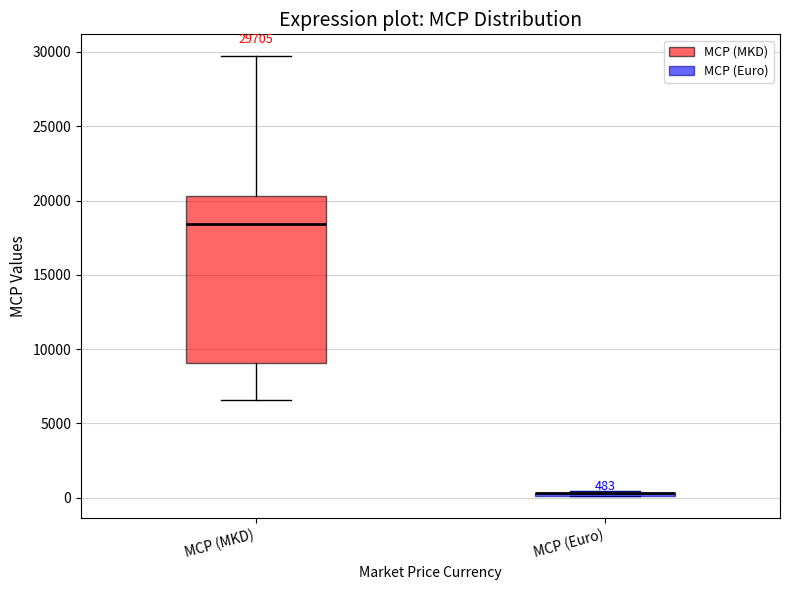

Comparing the boxes themselves (not the whiskers), which one is the tallest?

MCP (MKD)